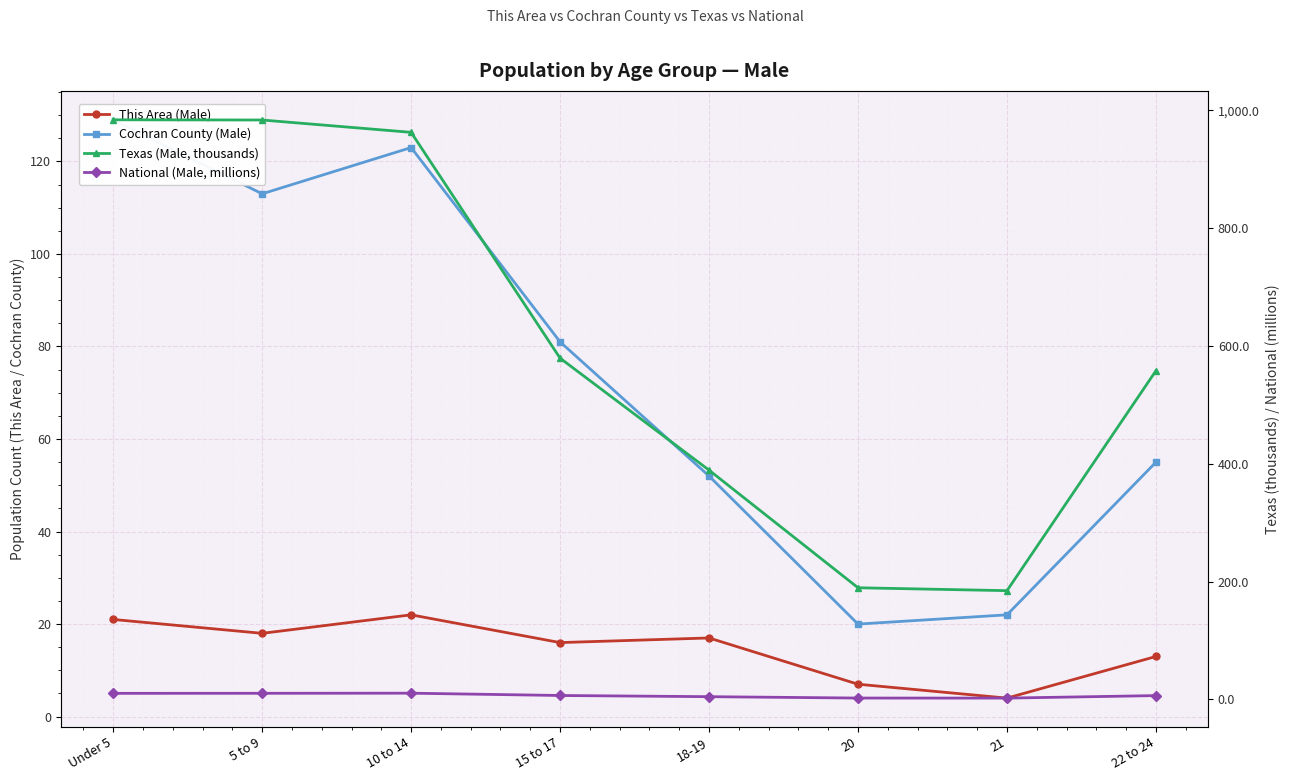

How many interior local valleys does the This Area (Male) series have?

3